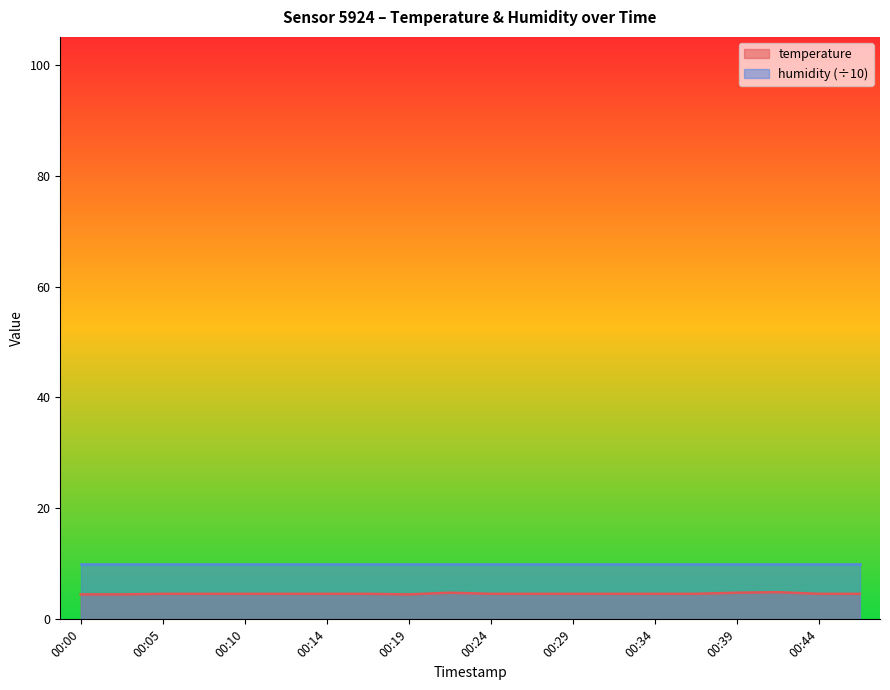

Reading left to right, transcribe all the data shown in this chart.

00:00=4.5	00:02=4.5	00:05=4.6	00:07=4.6	00:10=4.6	00:12=4.6	00:14=4.6	00:17=4.6	00:19=4.5	00:22=4.8	00:24=4.6	00:27=4.6	00:29=4.6	00:31=4.6	00:34=4.6	00:36=4.6	00:39=4.8	00:41=4.9	00:44=4.6	00:46=4.6